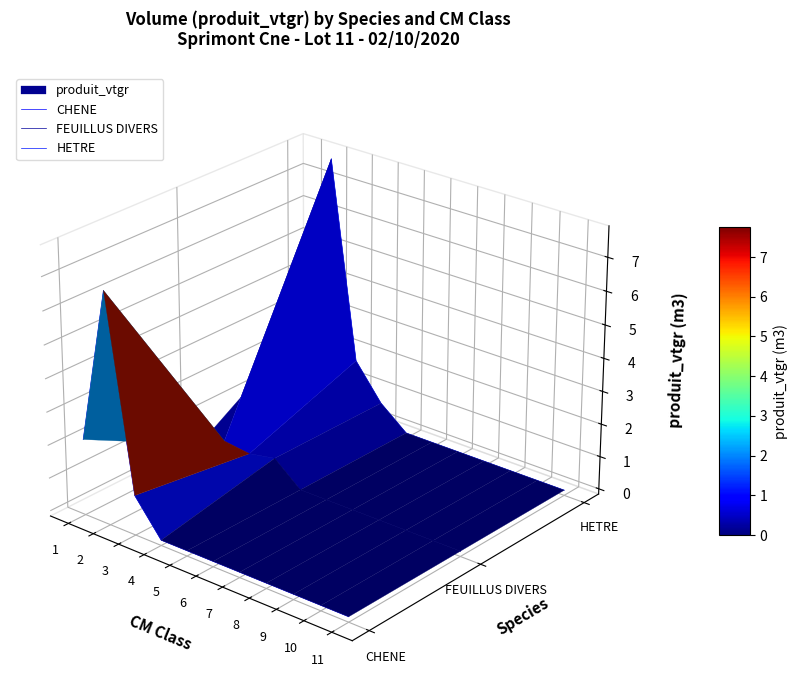

Between 6 and 5, which is larger?

5